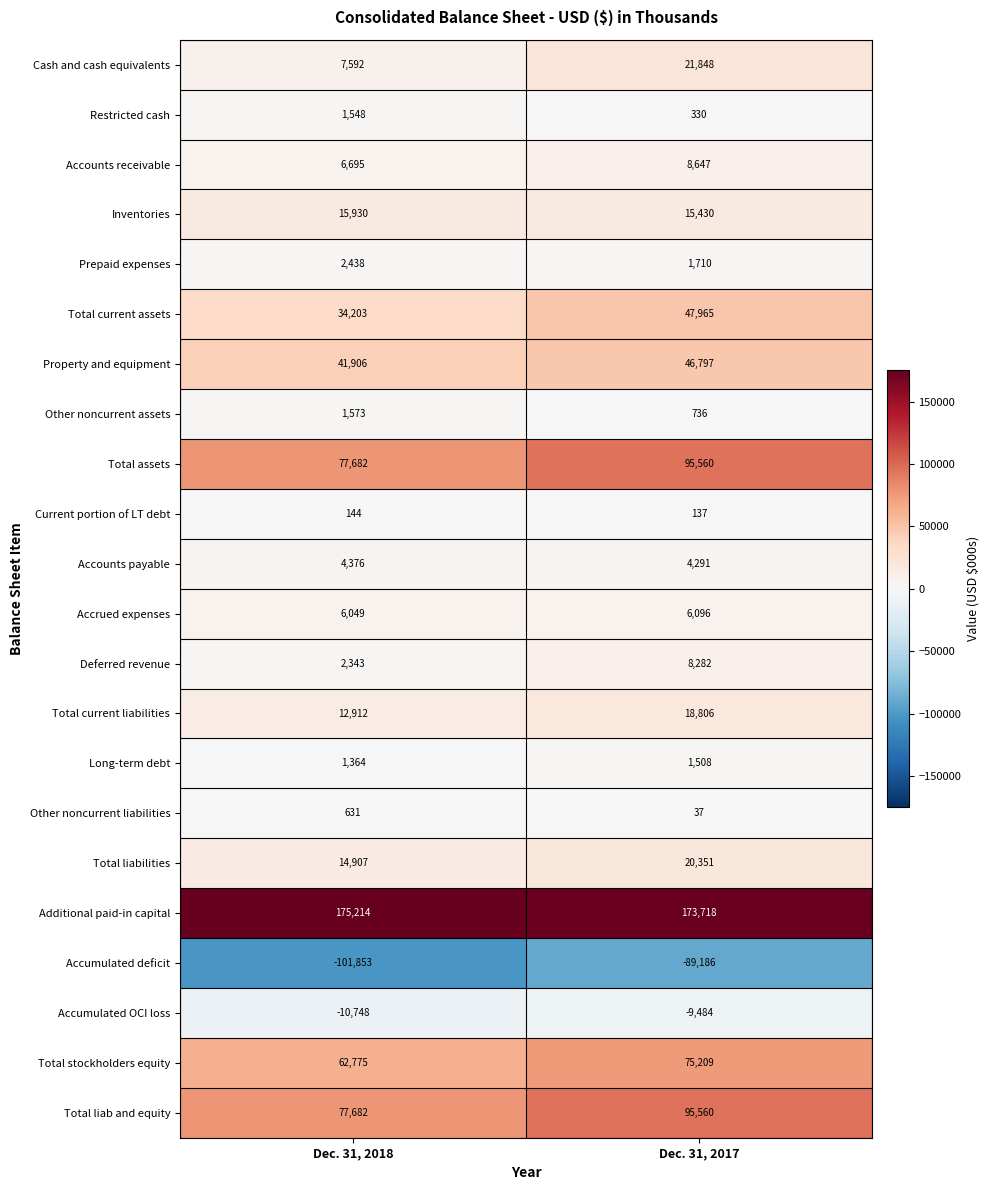

How many distinct data groups are displayed?

22